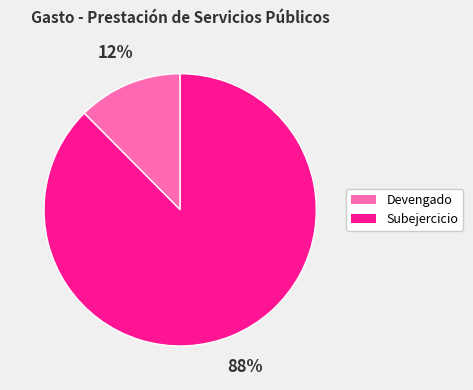

Which category has the smallest portion of the pie?

Devengado